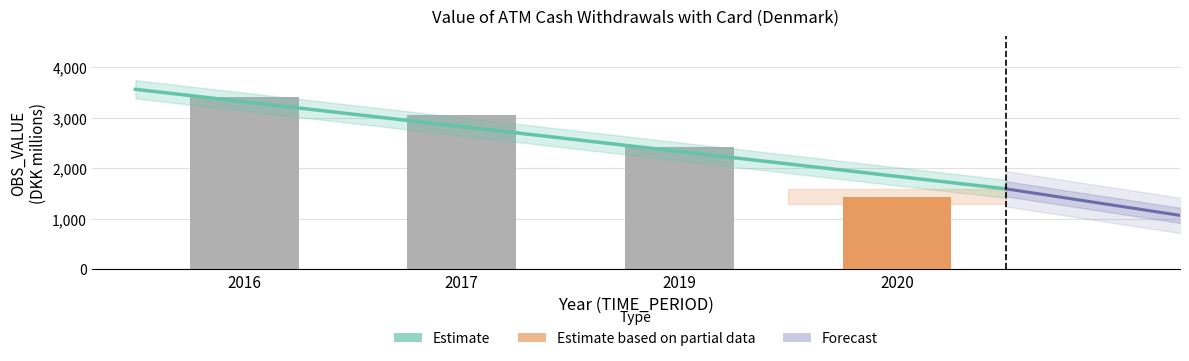

What is the maximum value shown in the chart?

3419